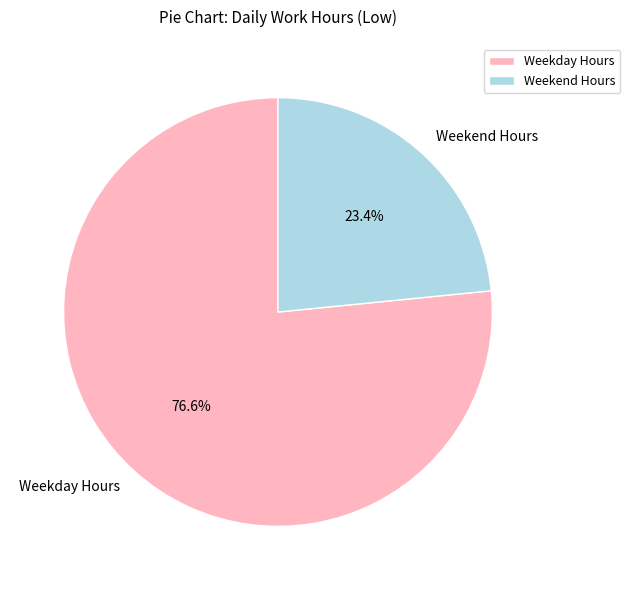

Which slice is the largest?

Weekday Hours